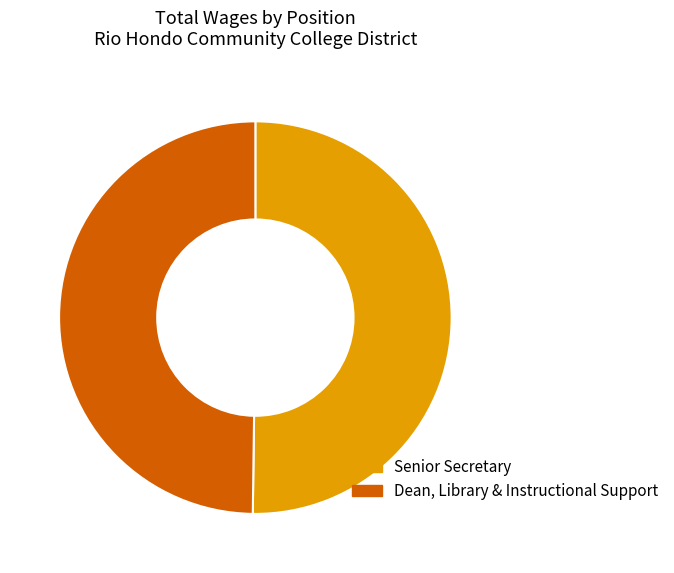

Do Dean, Library & Instructional Support and Senior Secretary together represent more than half of the pie?

Yes